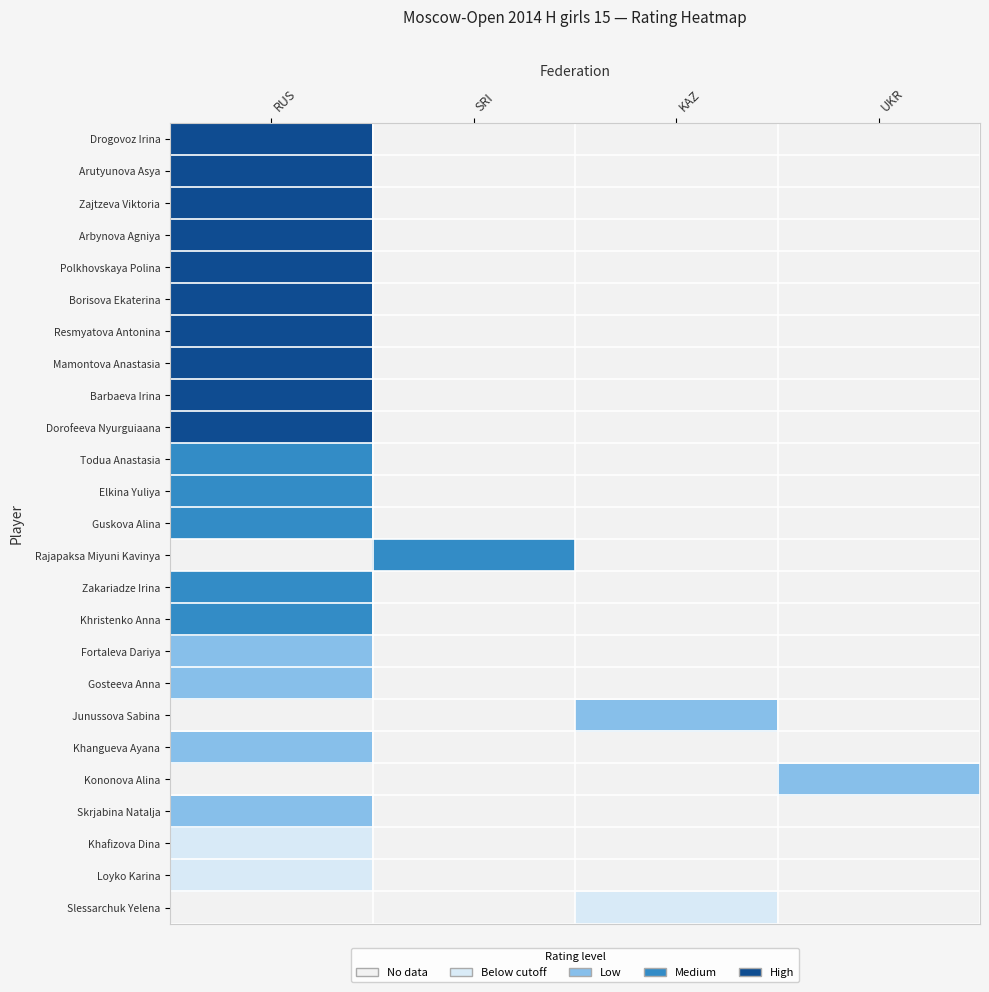

Which has a higher value, KAZ or RUS?

RUS